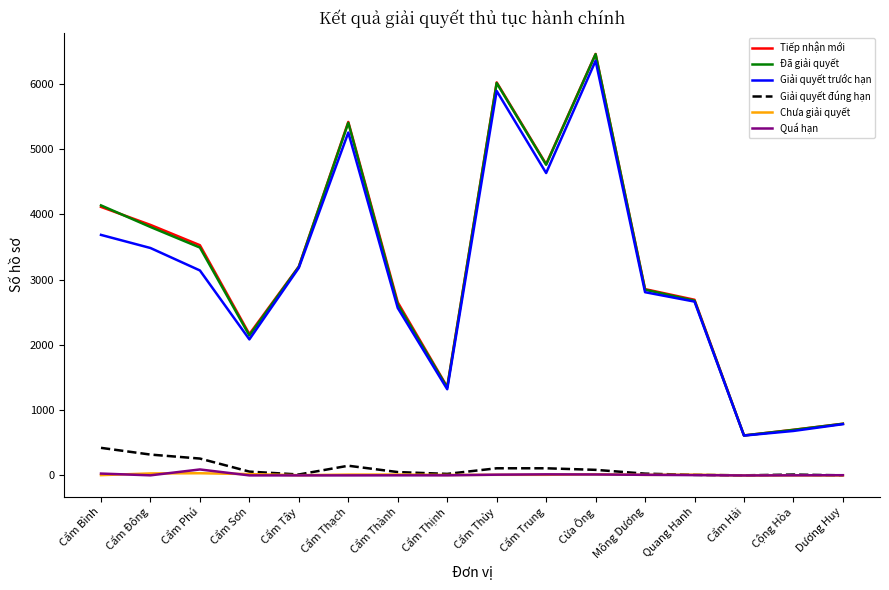

What is the difference between the second highest and minimum values in the Quá hạn series?

29